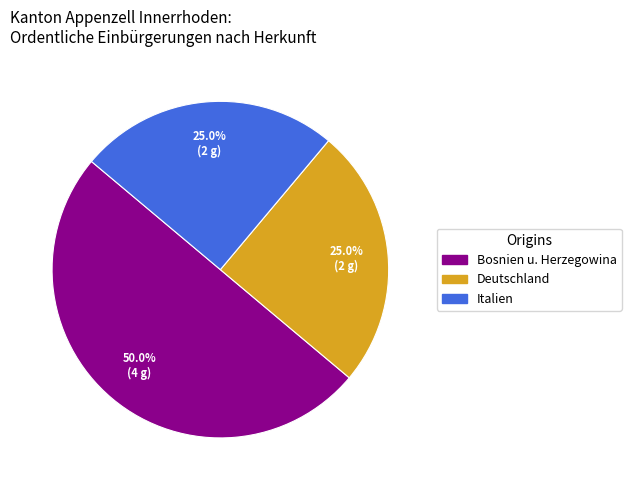

Is the sum of Italien and Bosnien u. Herzegowina greater than half?

Yes